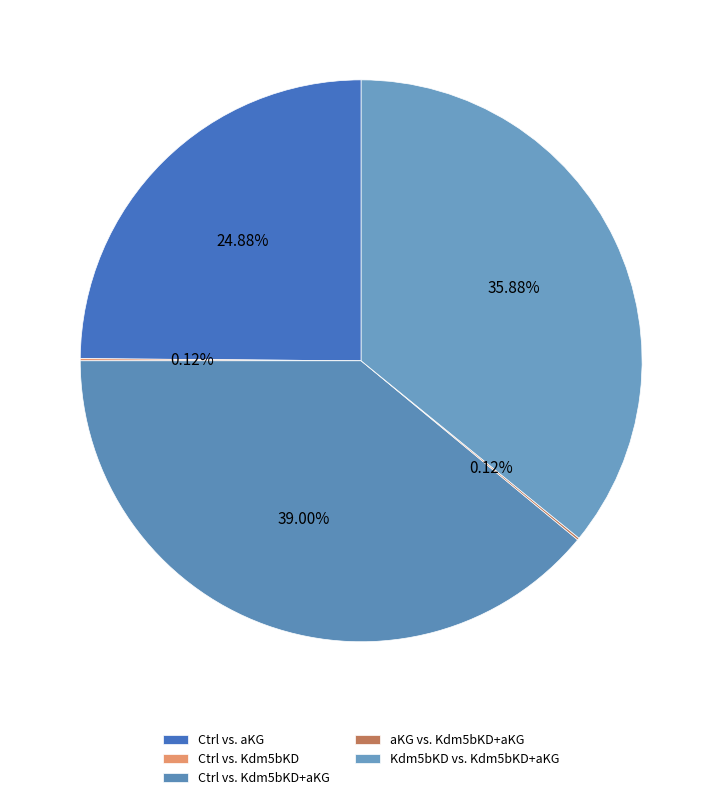

Is the sum of aKG vs. Kdm5bKD+aKG and Ctrl vs. Kdm5bKD+aKG greater than half?

No